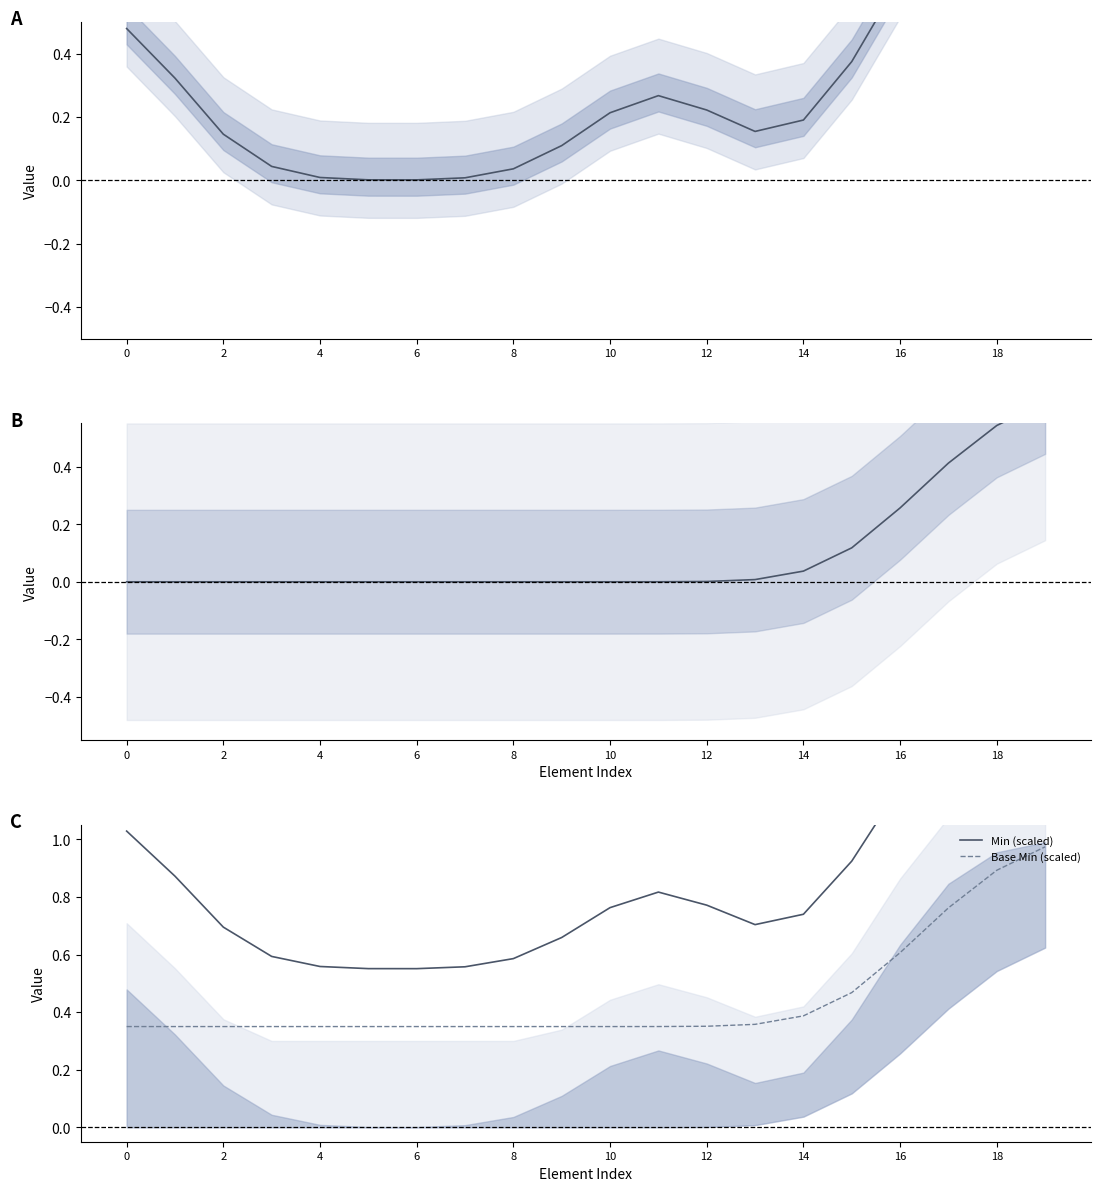

How many distinct data groups are displayed?

4